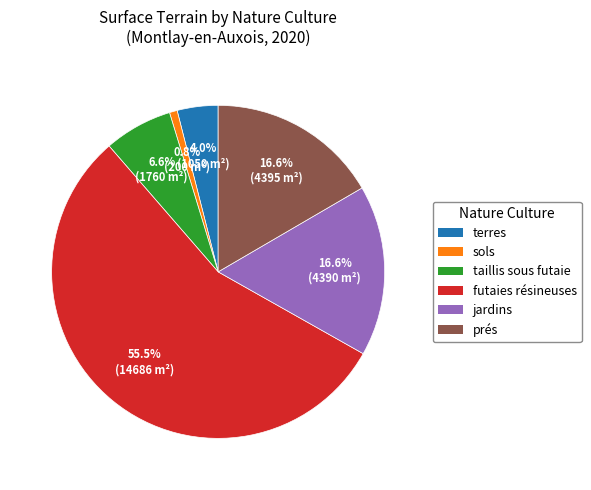

To the nearest percent, what is the average slice percentage?

17%